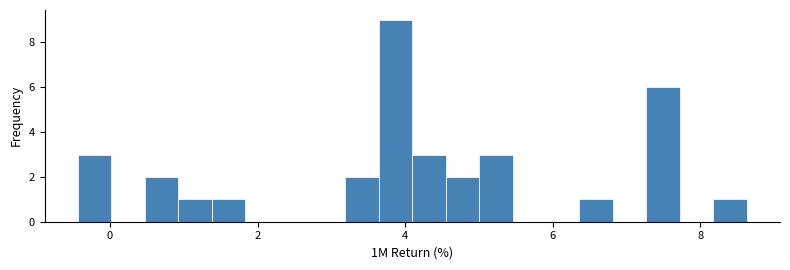

Read against the x-axis, roughly where is the centre of the tallest bar?

3.8